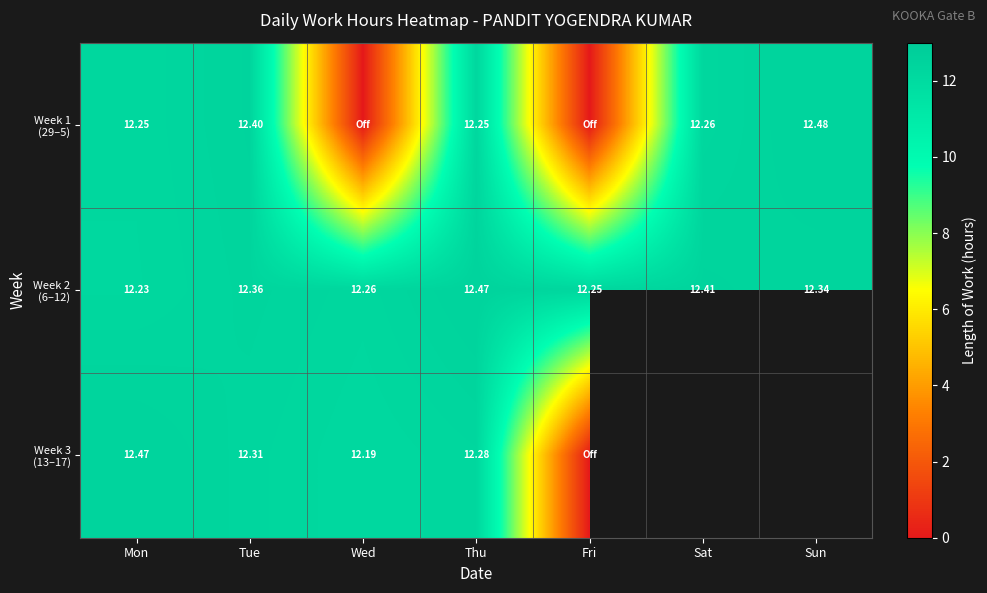

Which series has the largest total across all categories?

Week 2 (6–12)